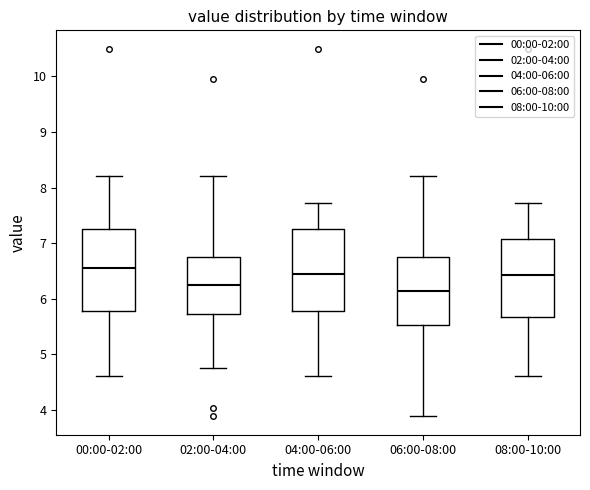

Reading left to right, transcribe this box plot: for each box, give where its median line is, the range the box spans, and where its two whiskers end, as read against the y-axis. The values are not printed on the chart, so give them approximately, as read against the axis.

00:00-02:00: median 6.6, box 5.8 to 7.3, whiskers 4.6 to 8.2
02:00-04:00: median 6.3, box 5.7 to 6.8, whiskers 4.8 to 8.2
04:00-06:00: median 6.5, box 5.8 to 7.3, whiskers 4.6 to 7.7
06:00-08:00: median 6.1, box 5.5 to 6.8, whiskers 3.9 to 8.2
08:00-10:00: median 6.4, box 5.7 to 7.1, whiskers 4.6 to 7.7